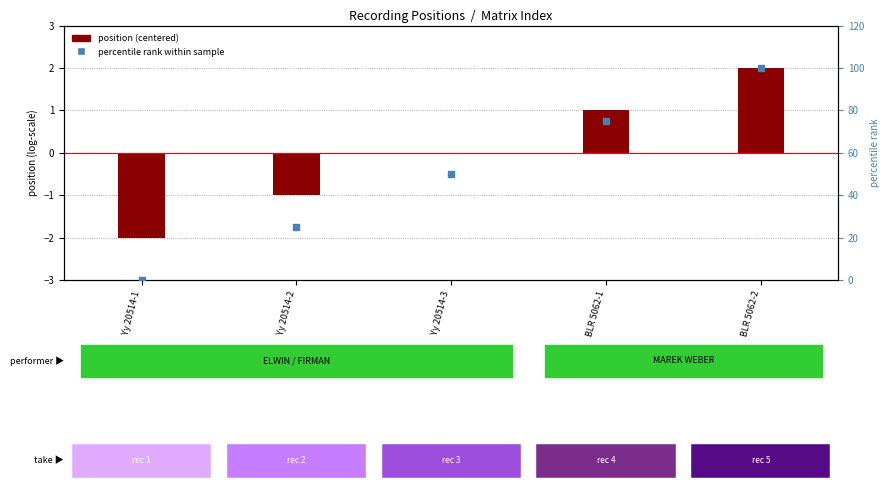

What are all the series names shown in the legend?

position (centered), percentile rank